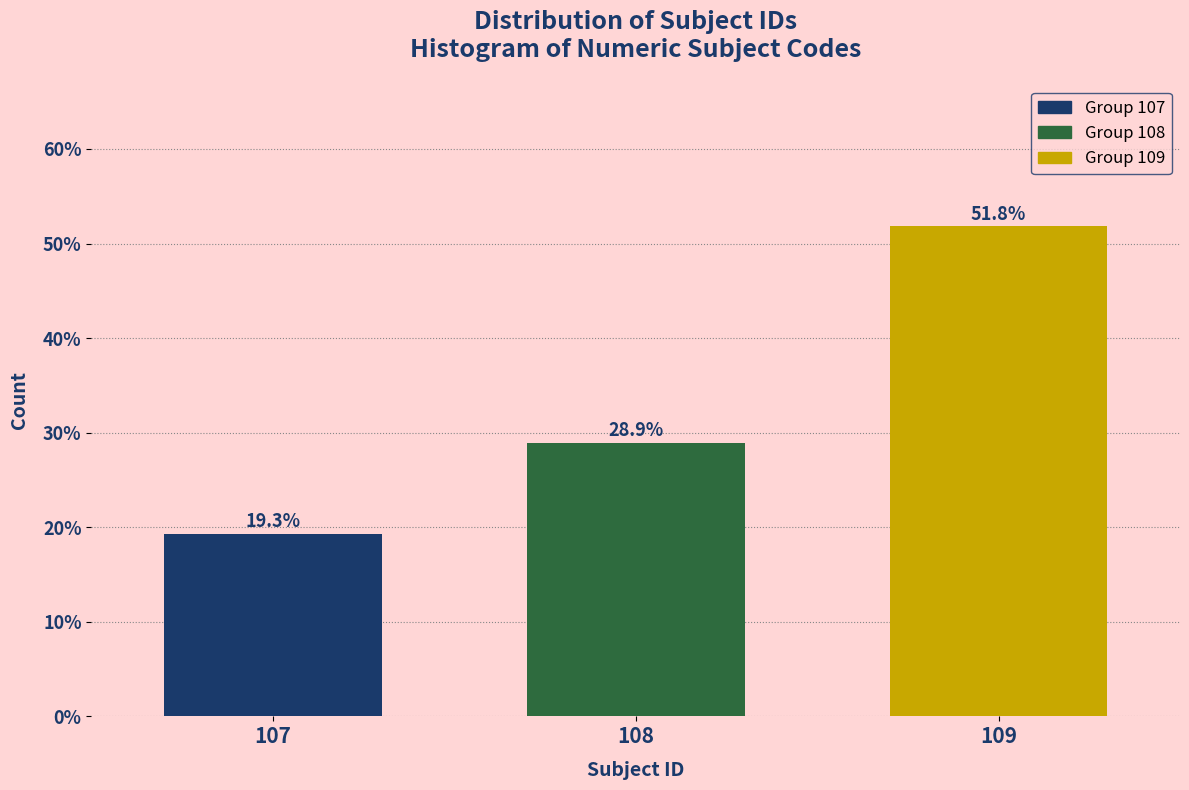

Reading left to right, list all the values displayed in this chart.

107=19.3	108=28.9	109=51.8